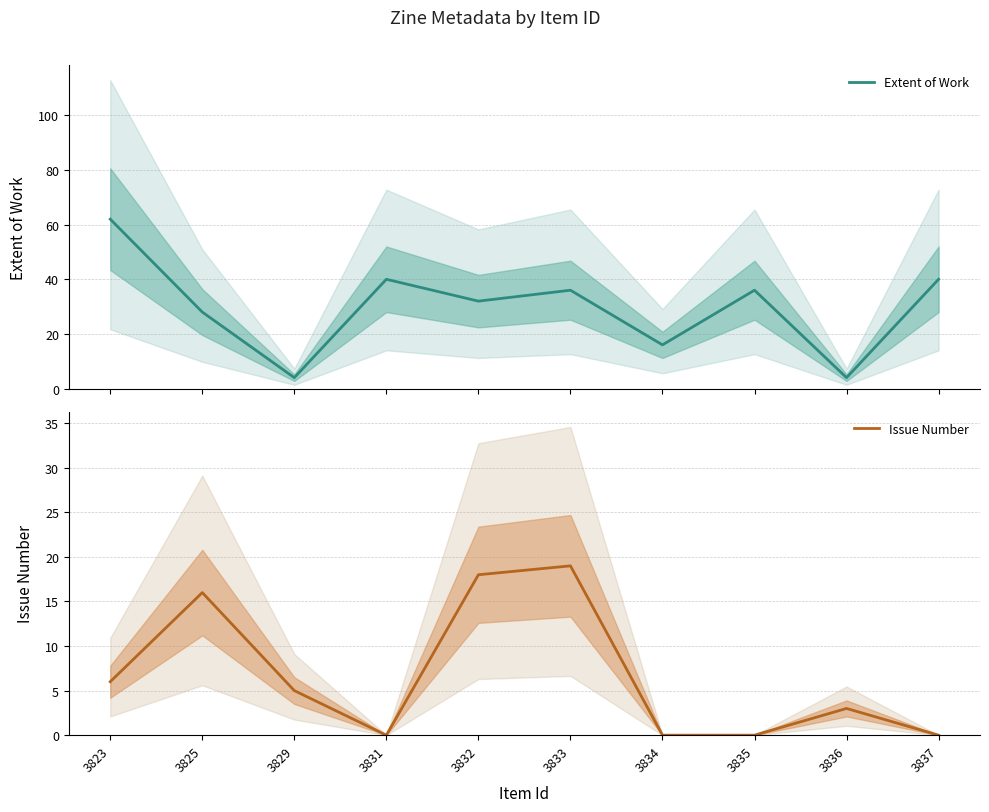

List the labels in order of Issue Number value, largest first.

3833, 3832, 3825, 3823, 3829, 3836, 3831, 3834, 3835, 3837